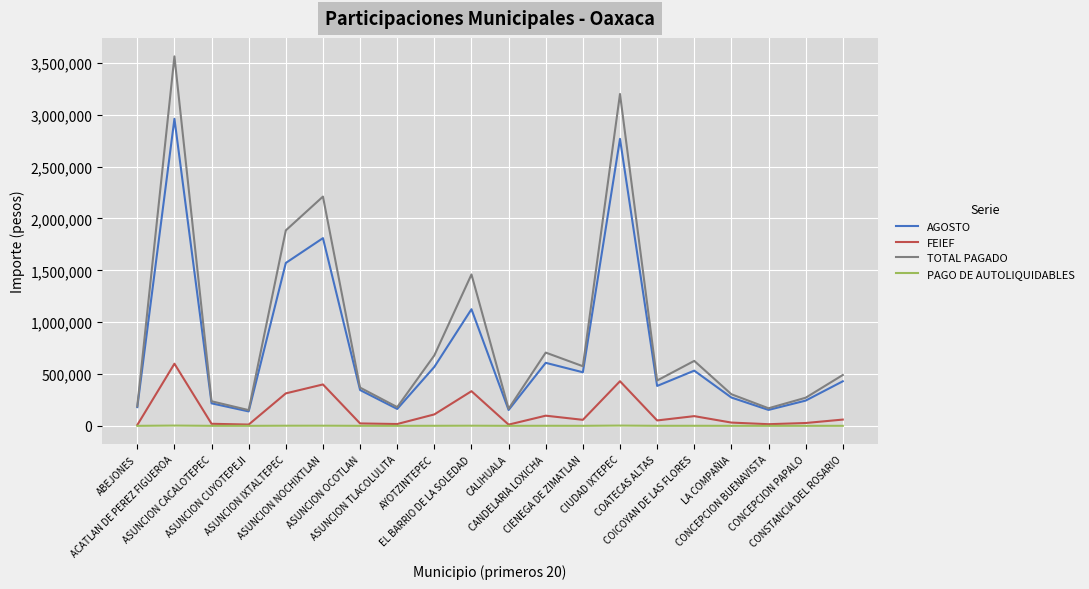

True or false: FEIEF and AGOSTO cross at least once.

False